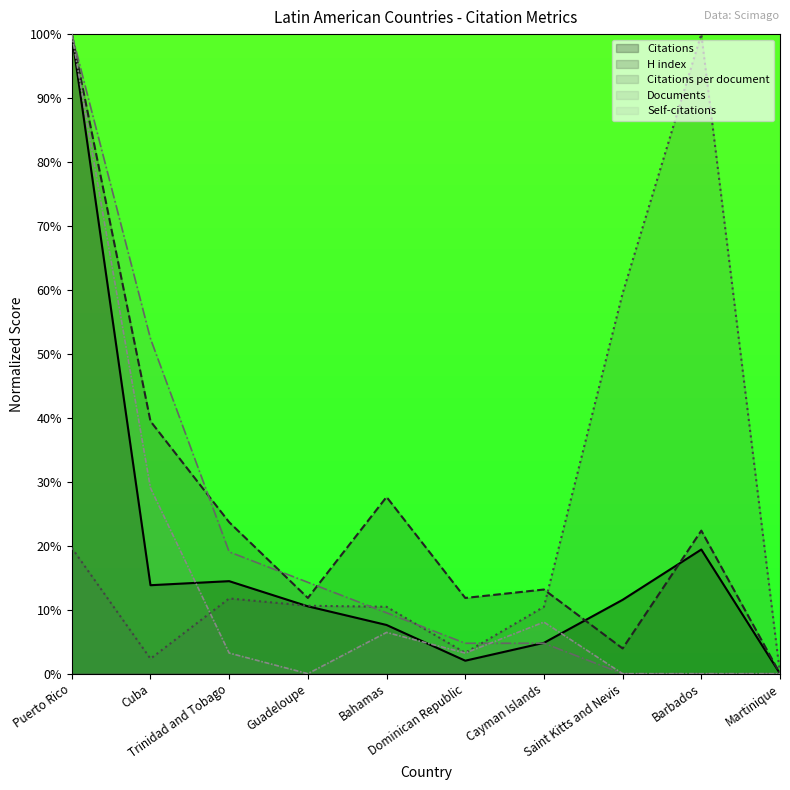

What is the label of the 1st point from the left?

Puerto Rico